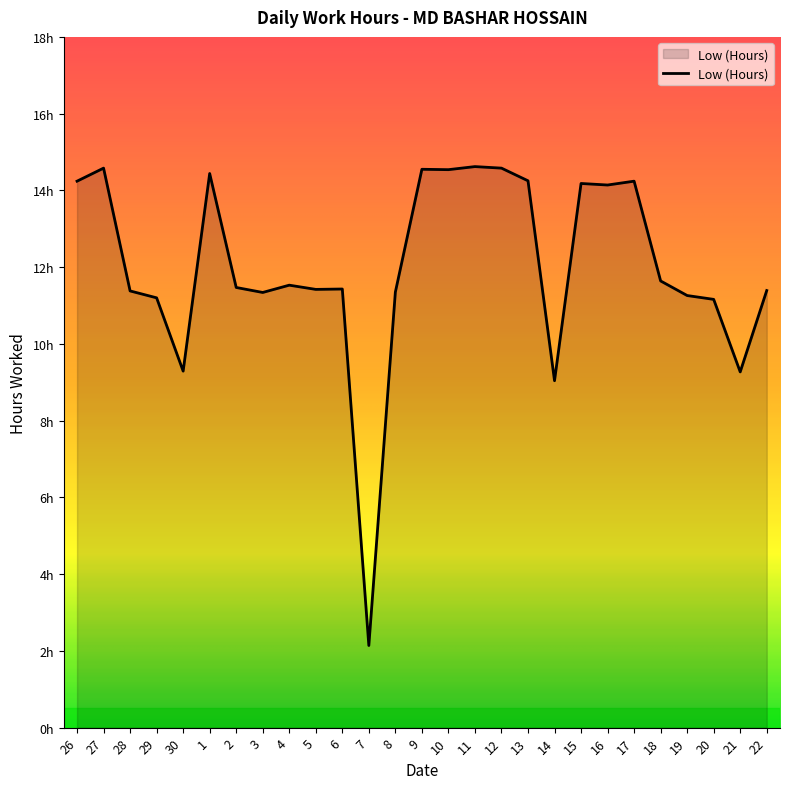

What is the greatest value displayed?

14.6